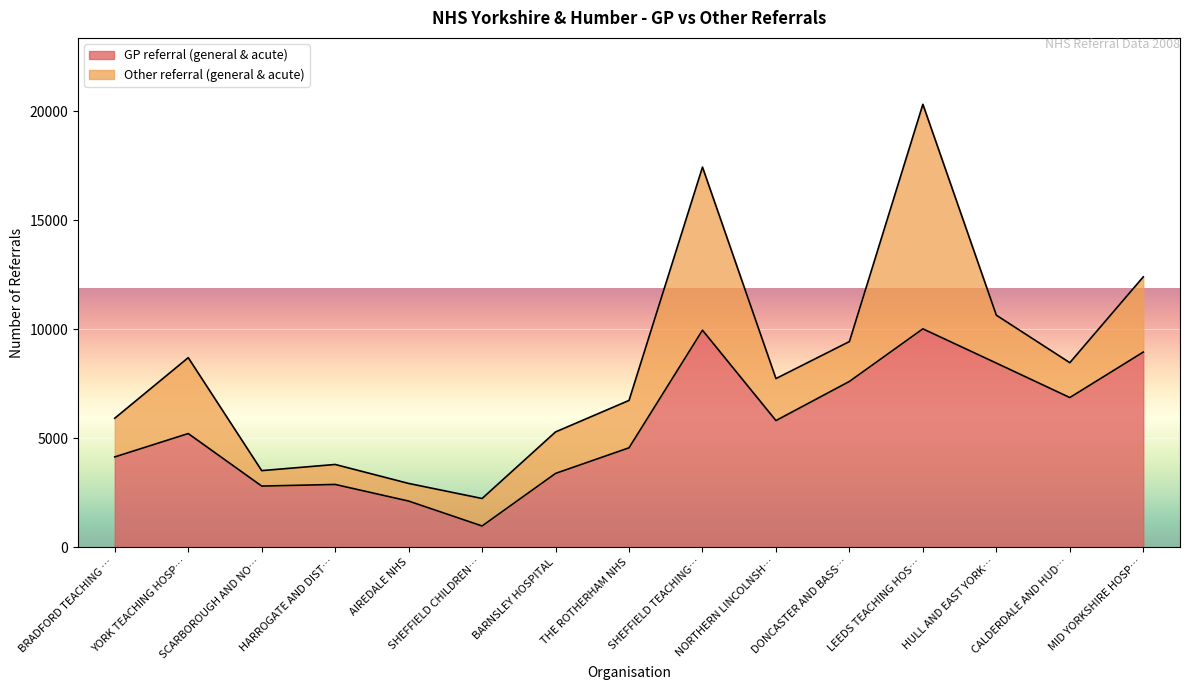

True or false: the data has more than 1 interior local peaks.

True